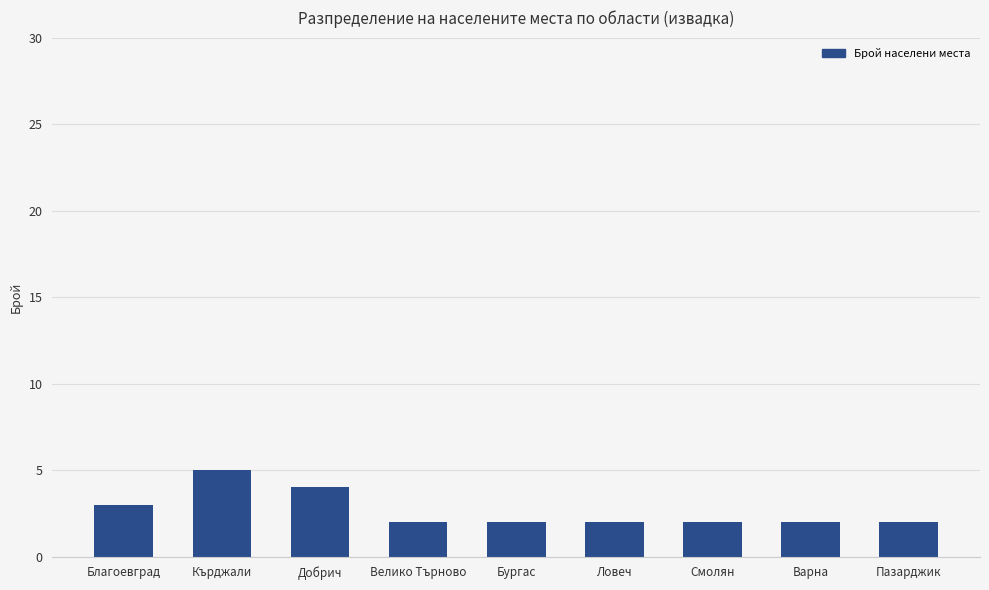

The chart shows a value of 2 at Ловеч. True or false?

True